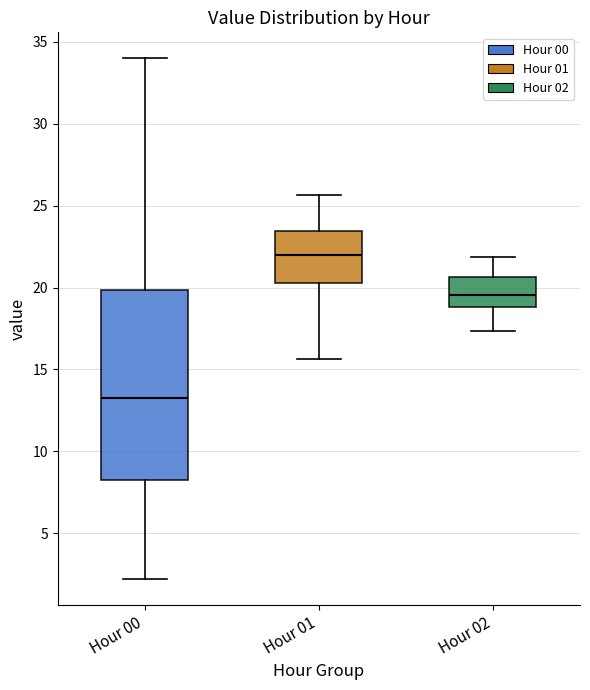

Reading left to right, transcribe this box plot: for each box, give where its median line is, the range the box spans, and where its two whiskers end, as read against the y-axis. The values are not printed on the chart, so give them approximately, as read against the axis.

Hour 00: median 13.0, box 8.0 to 20.0, whiskers 2.0 to 34.0
Hour 01: median 22.0, box 20.5 to 23.5, whiskers 15.5 to 25.5
Hour 02: median 19.5, box 19.0 to 20.5, whiskers 17.5 to 22.0